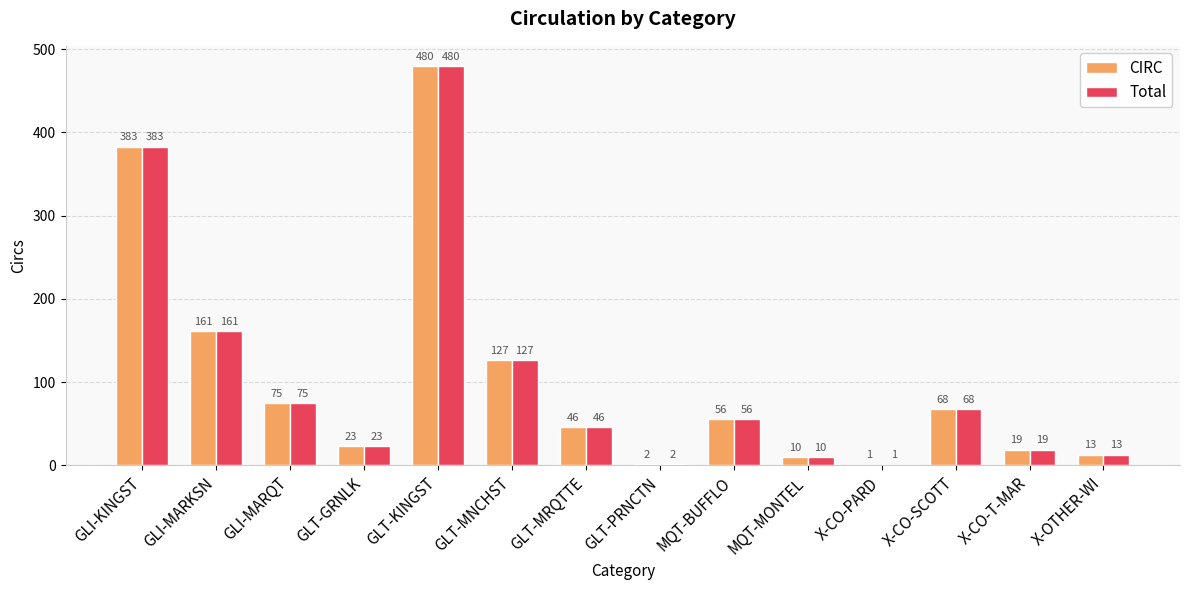

Reading left to right, what are all the values shown in this chart?

CIRC: 383	161	75	23	480	127	46	2	56	10	1	68	19	13
Total: 383	161	75	23	480	127	46	2	56	10	1	68	19	13